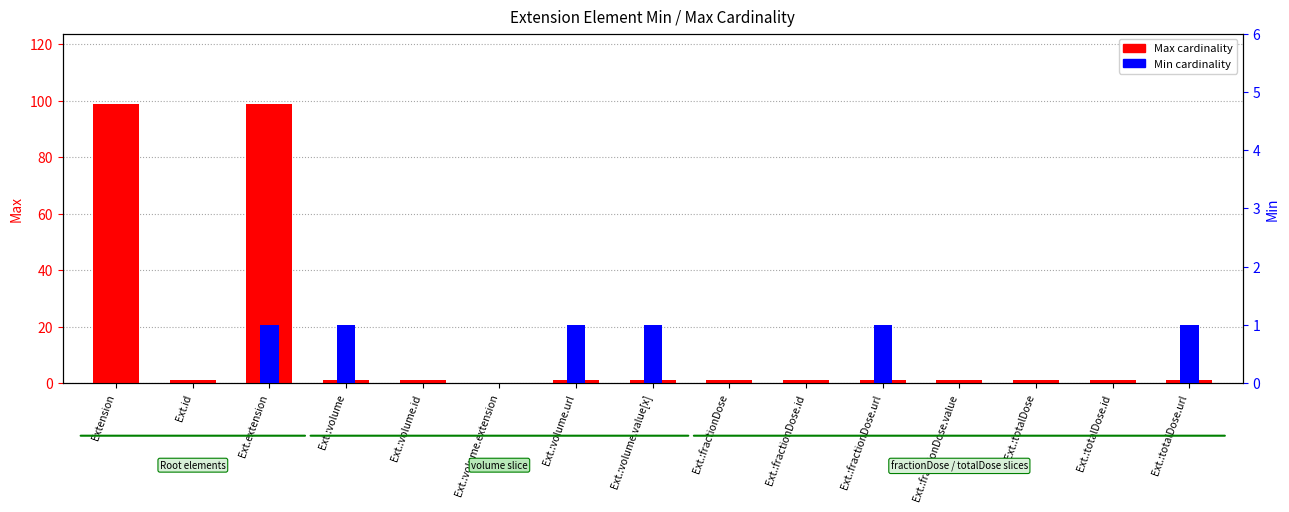

What is the highest value of the Min cardinality series?

1